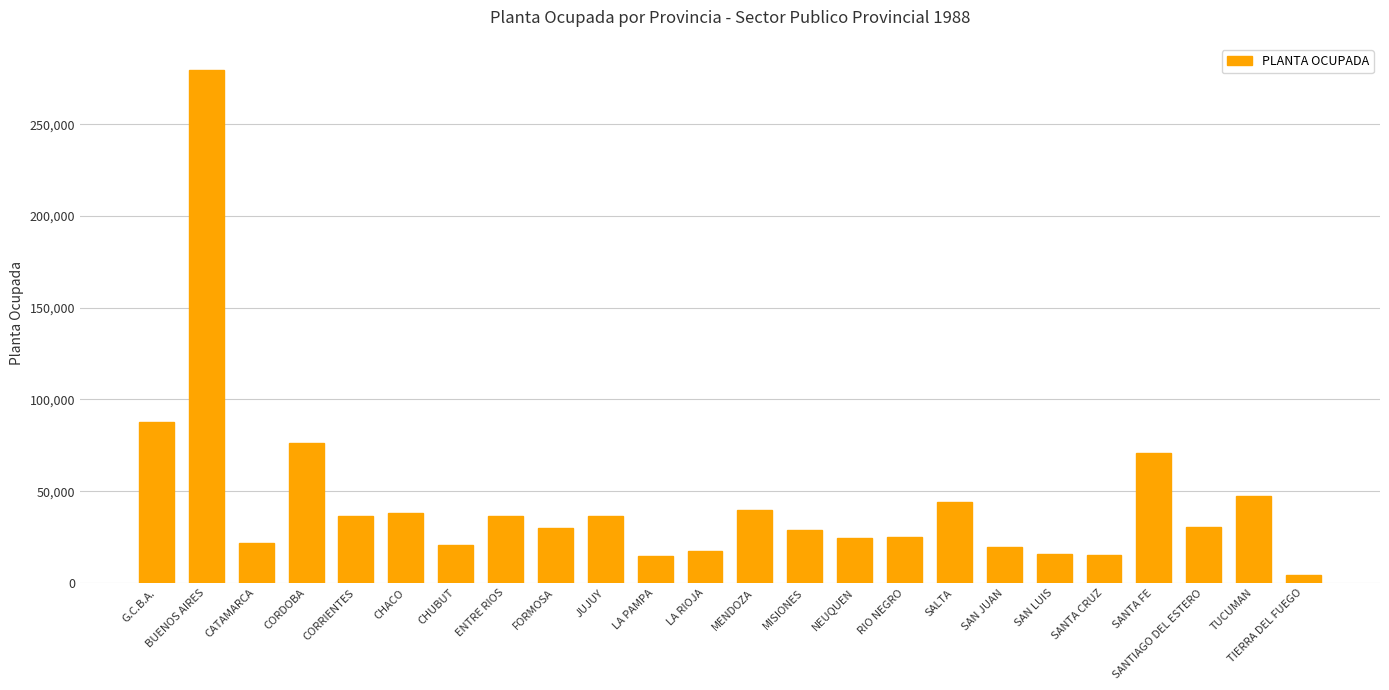

What is the ratio of the value at NEUQUEN to the value at CHUBUT?

1.2